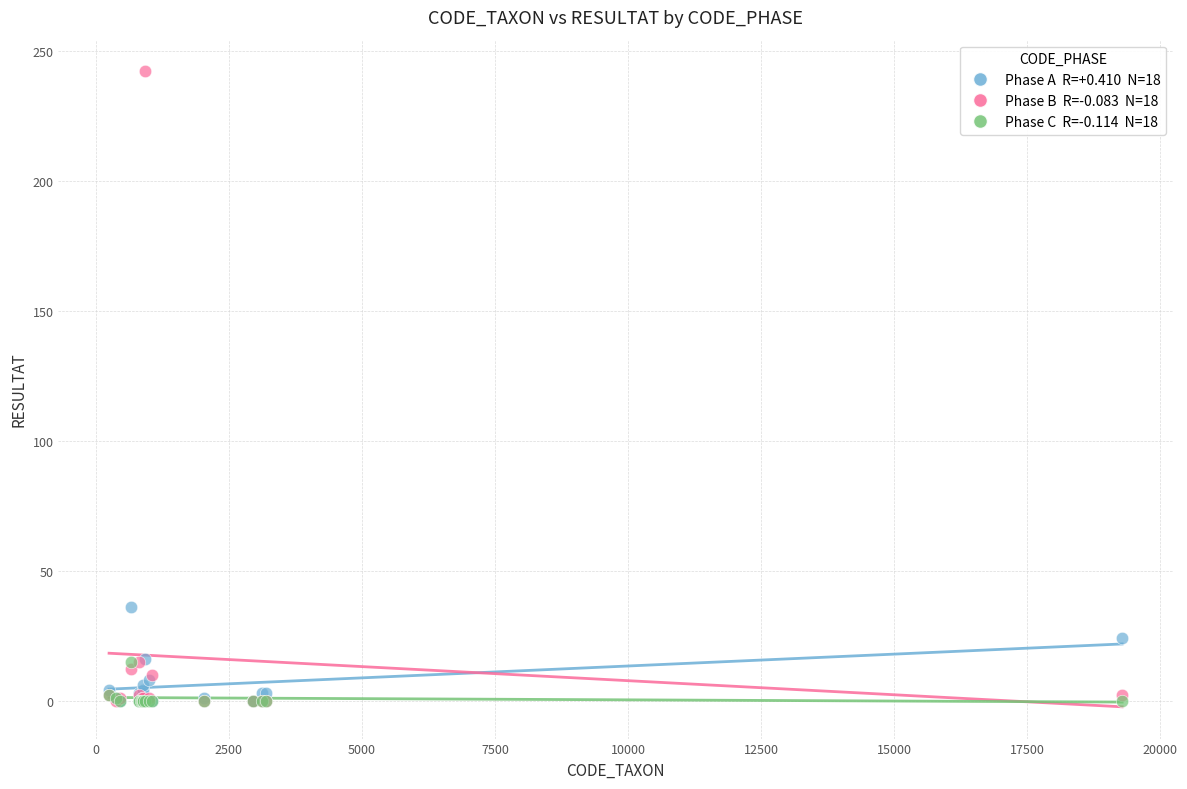

Across all series, what Y value is closest to 121?

36